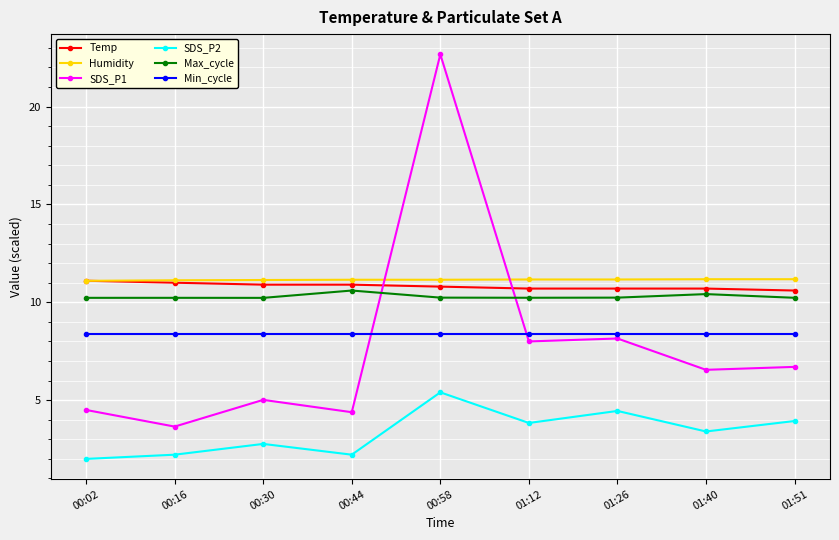

True or false: SDS_P1 has a value of 4.4 at 00:44.

True